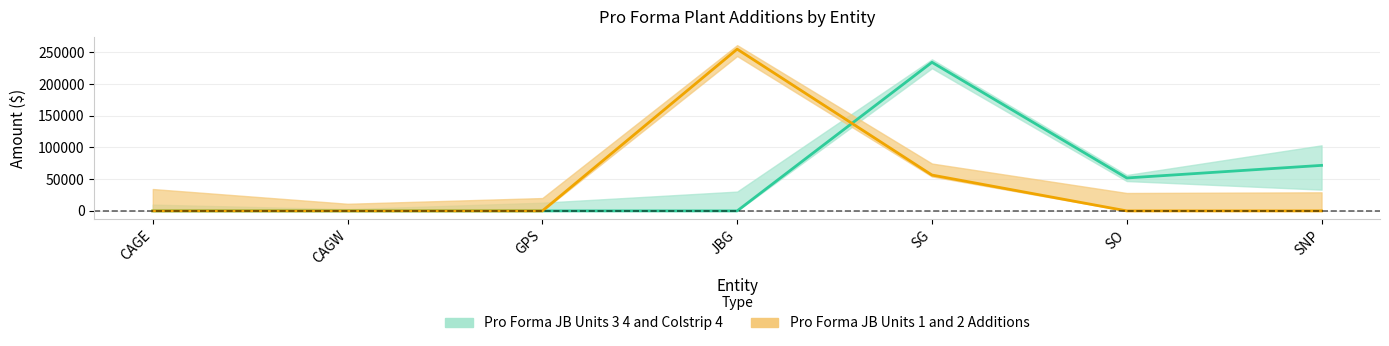

How many lines are shown in the chart?

2